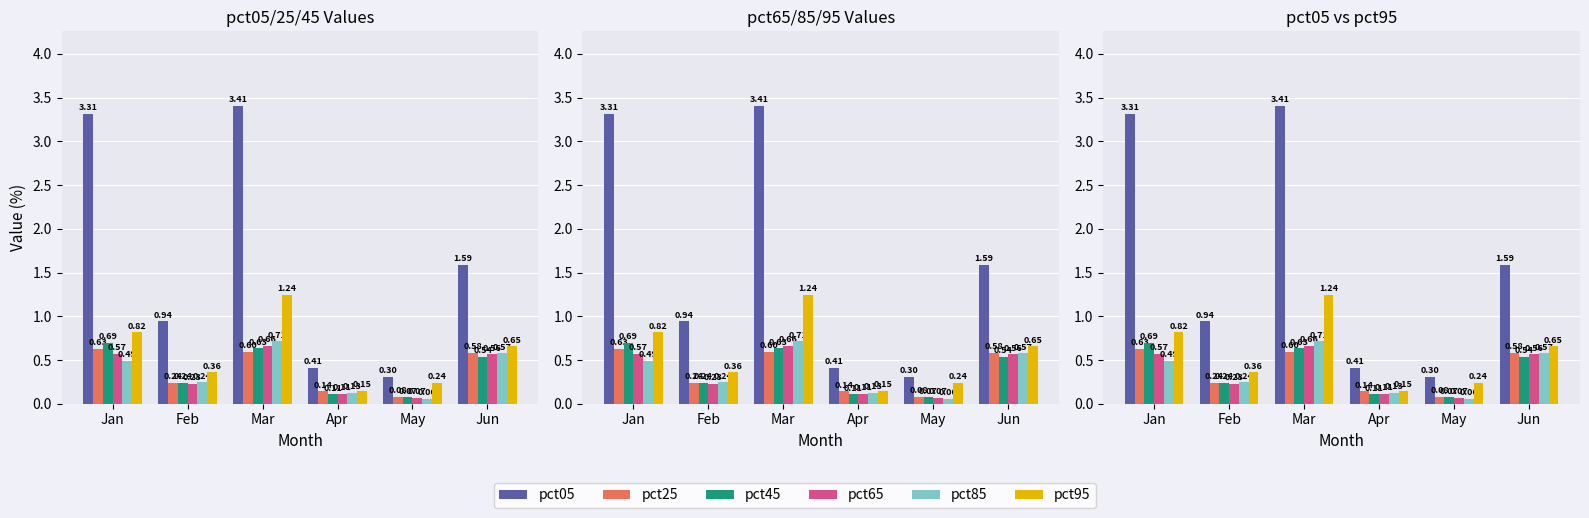

What is the maximum value for pct65?

0.7